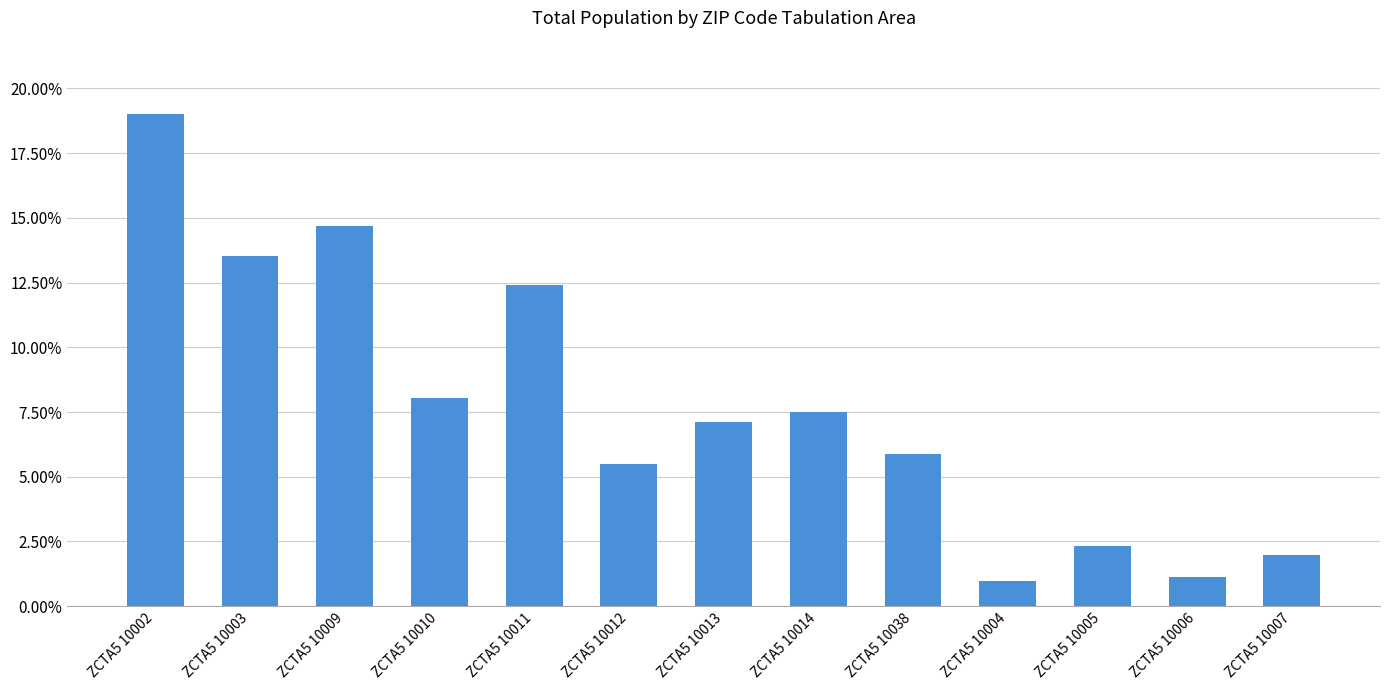

What position from the right is ZCTA5 10006?

2